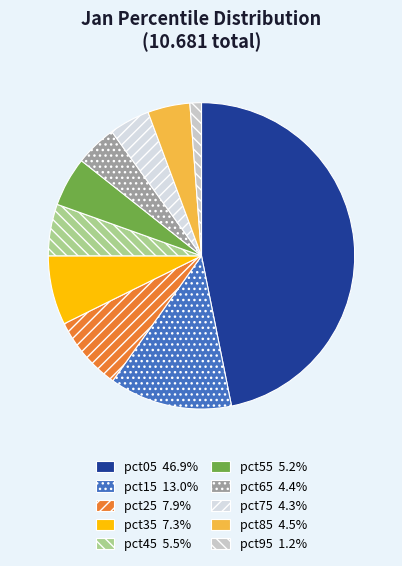

How many slices are in this pie chart?

10